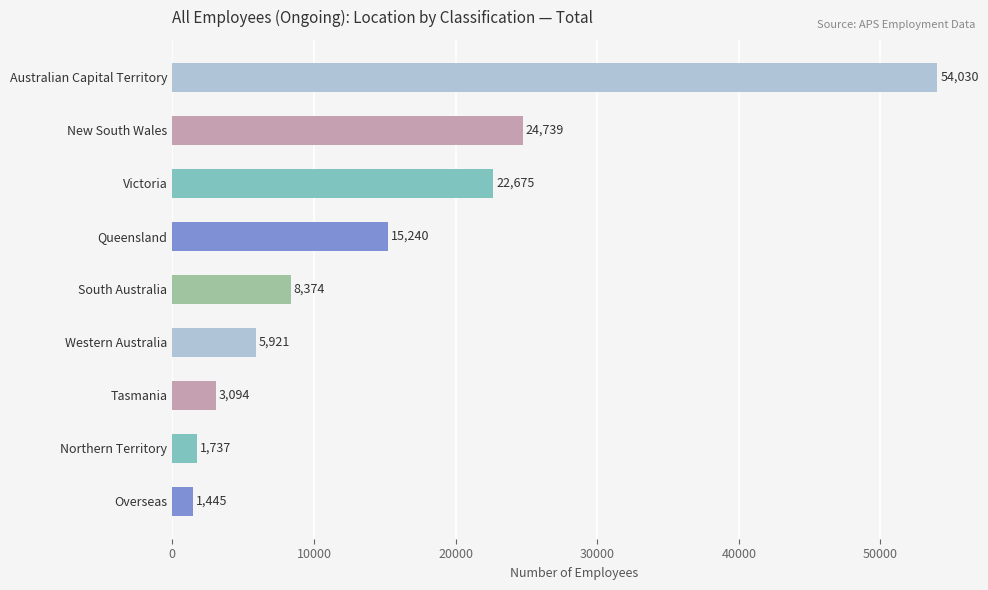

Reading bottom to top, list all the values displayed in this chart.

1445	1737	3094	5921	8374	15240	22675	24739	54030